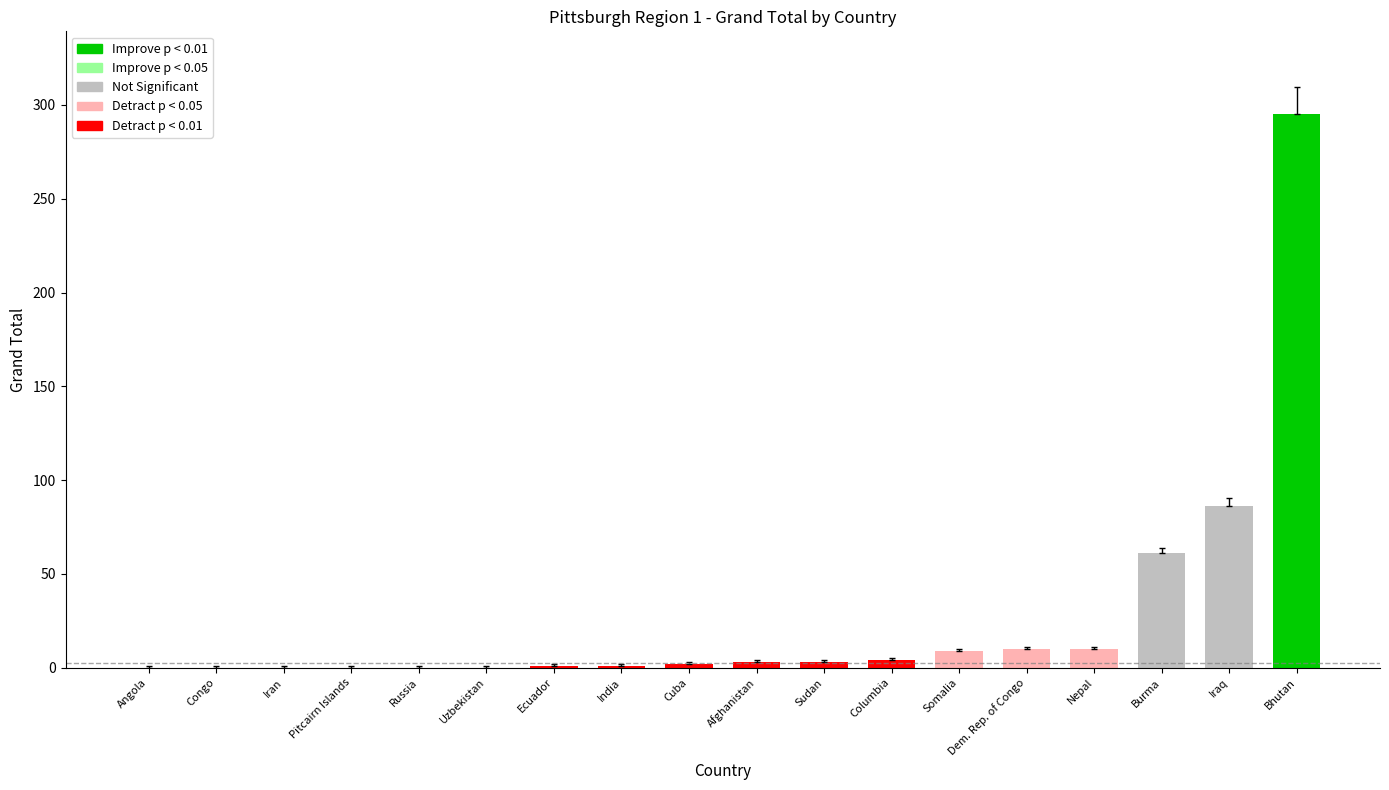

What is the sum of all values?

485